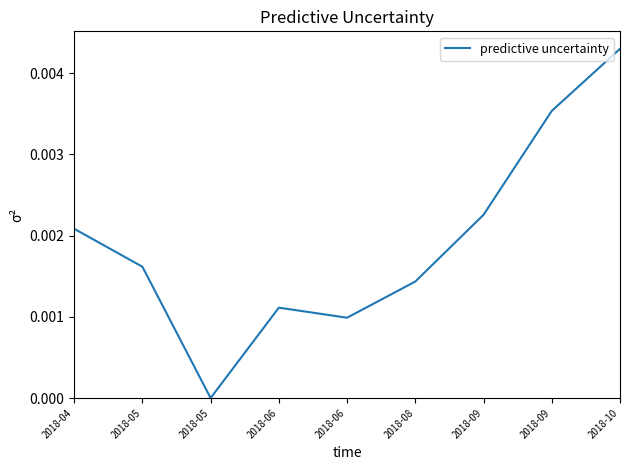

How many lines are shown in the chart?

1